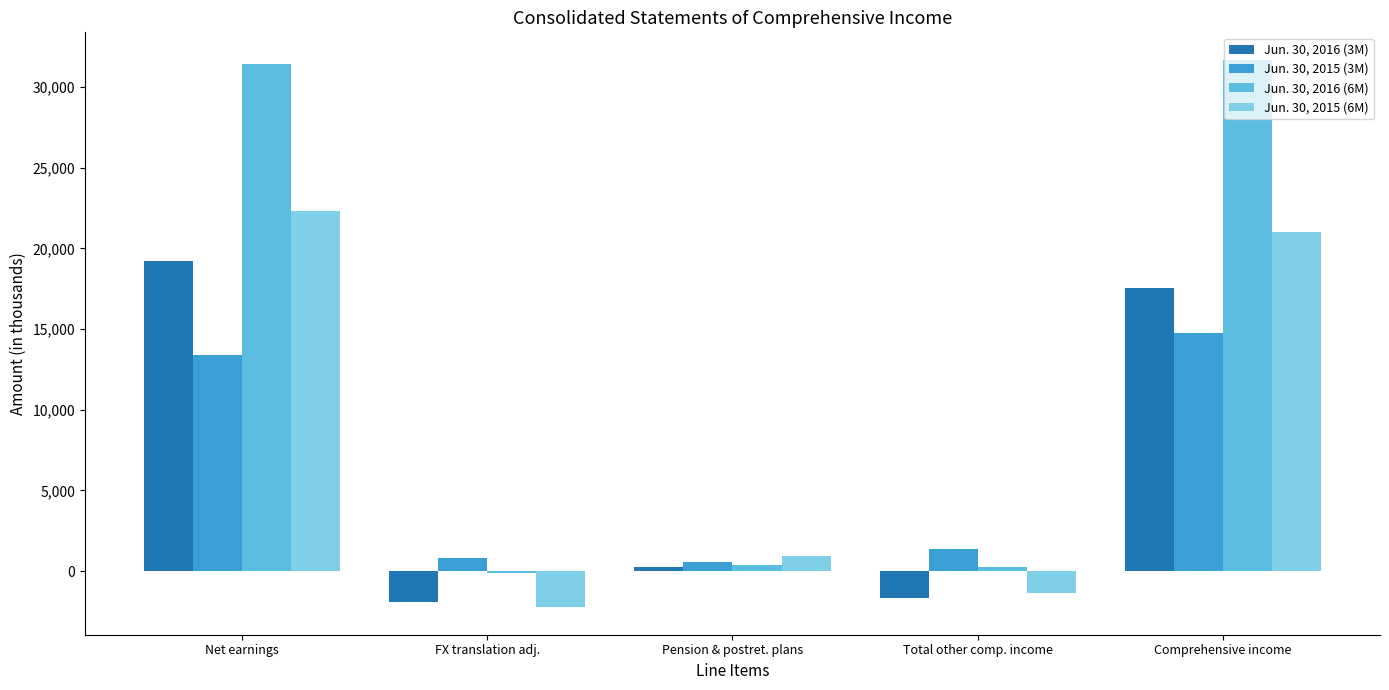

Reading right to left, extract all data points from this chart.

Jun. 30, 2016 (3M): 17544	-1700	238	-1938	19244
Jun. 30, 2015 (3M): 14762	1384	562	822	13378
Jun. 30, 2016 (6M): 31691	243	396	-153	31448
Jun. 30, 2015 (6M): 20992	-1334	918	-2252	22326